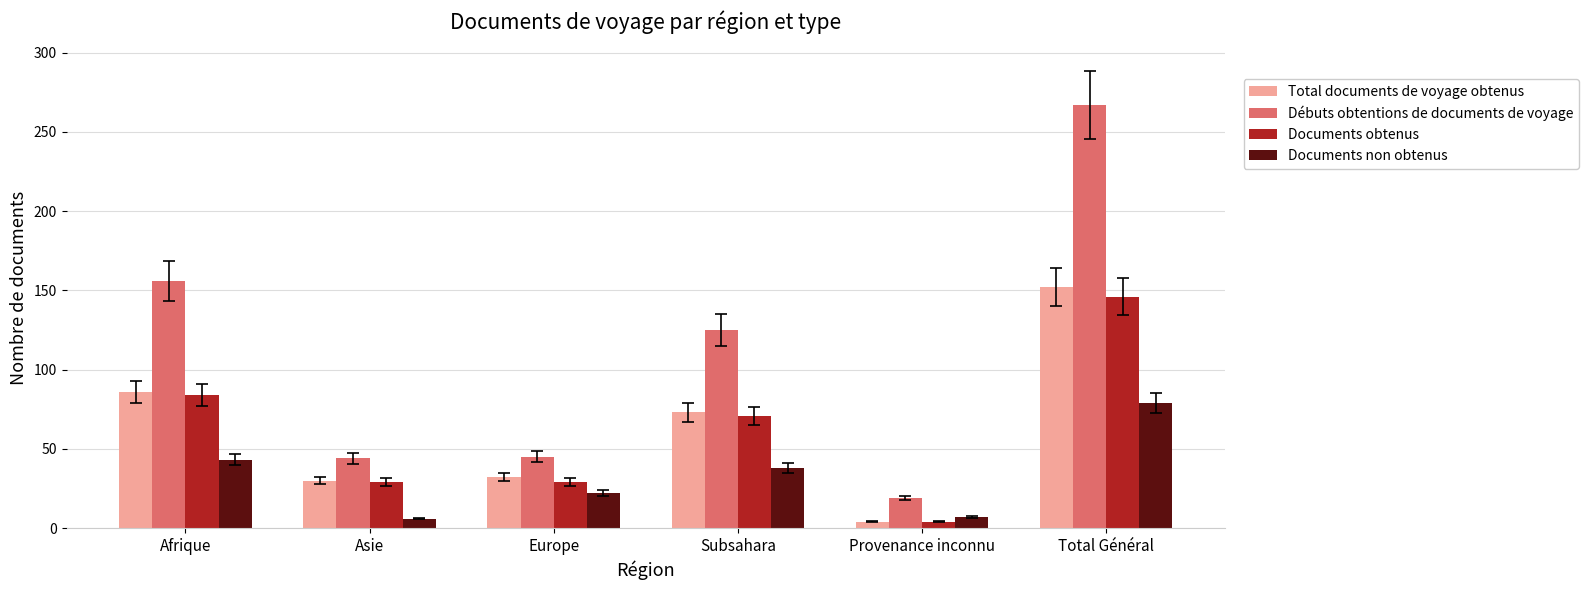

Which series changed the most between Asie and Europe?

Documents non obtenus